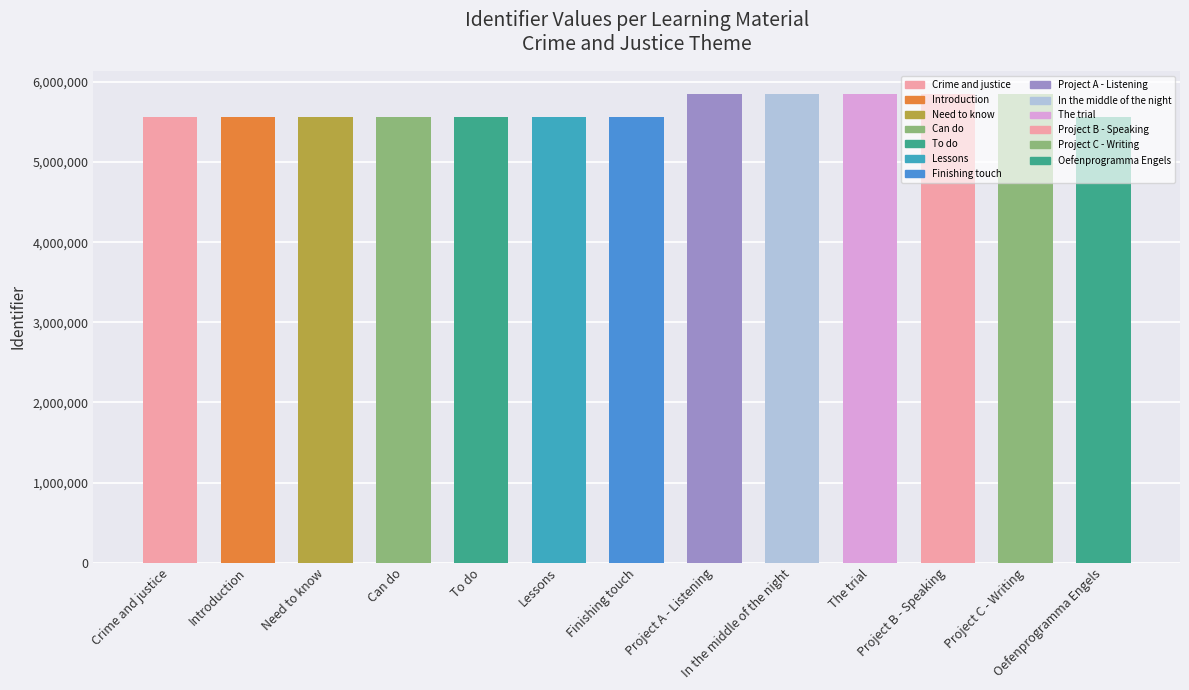

What is the difference between the second highest and minimum values?

285843